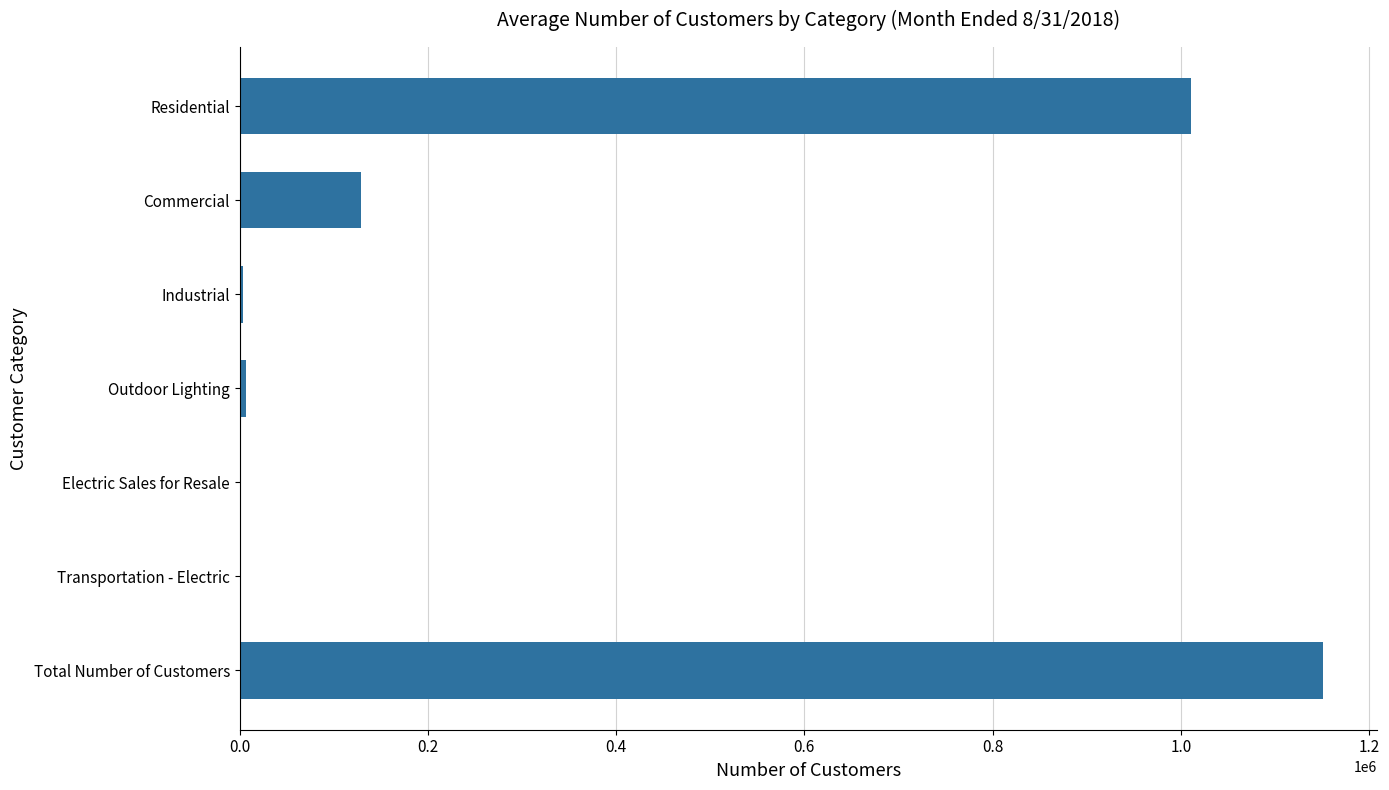

Is it true that the value at Commercial is 49677?

False